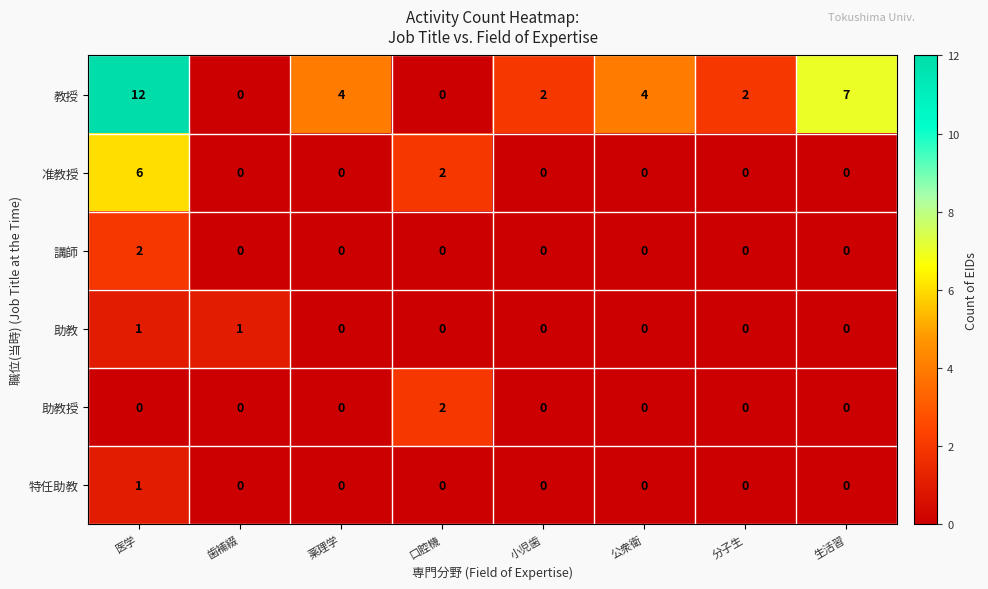

Which series changed the most between 歯補綴 and 生活習?

教授